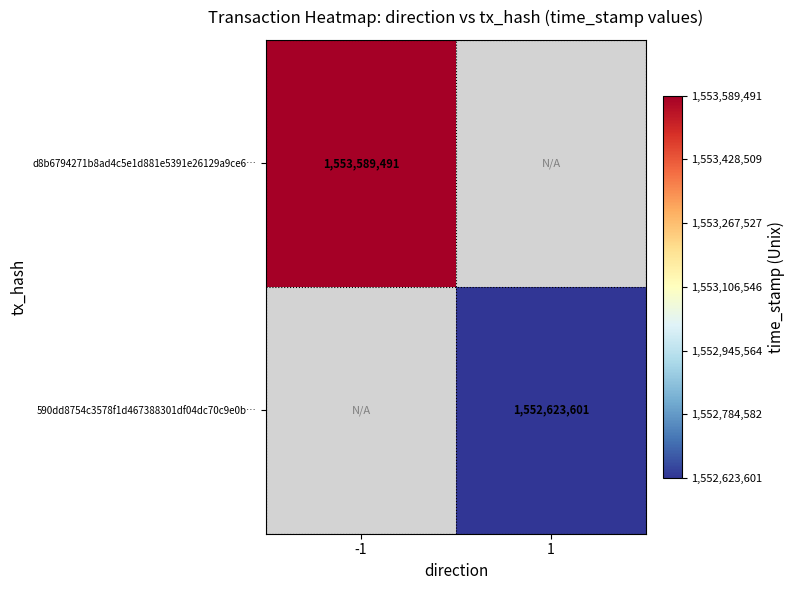

The 590dd8754c3578f1d467388301df04dc70c9e0b… series shows 783673064 at 1. True or false?

False